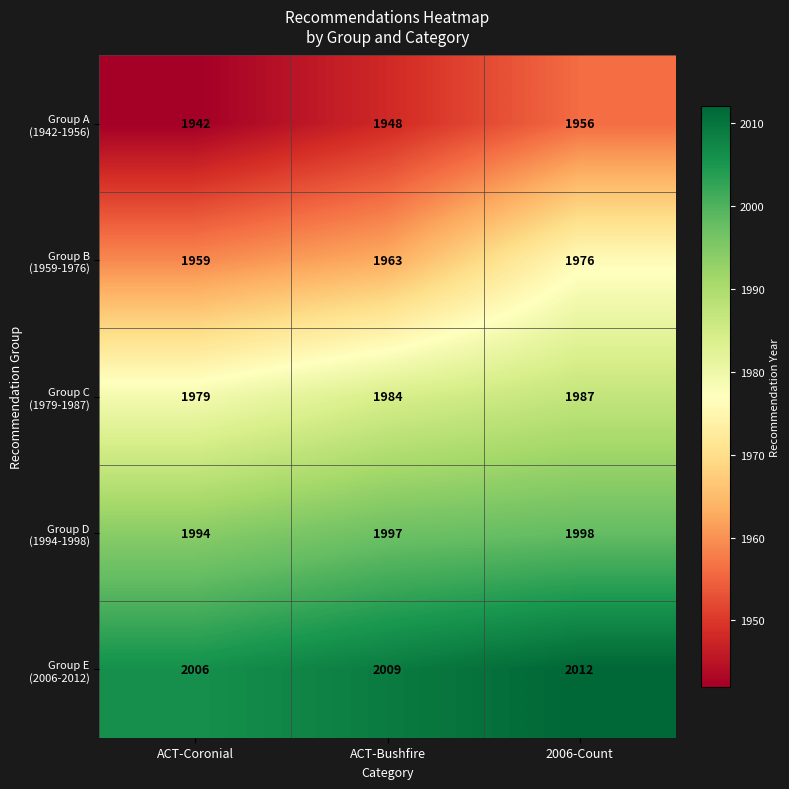

What is the maximum value shown in the chart?

2012